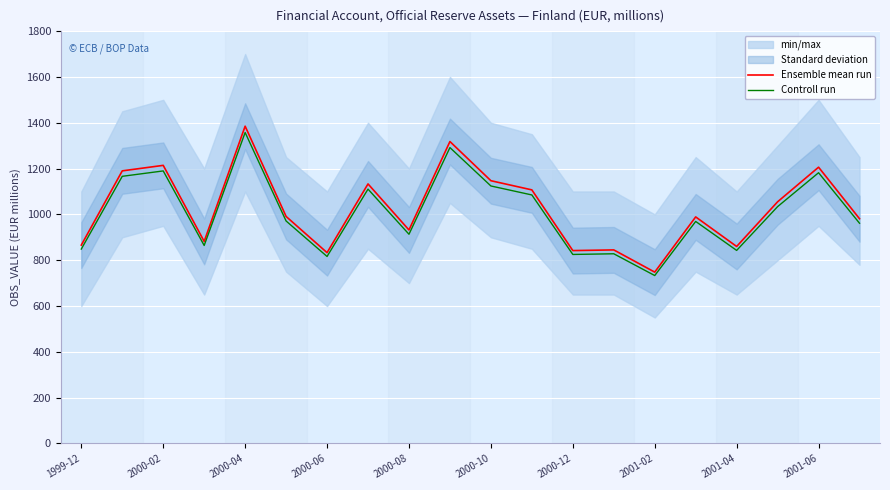

What is the approximate value of Controll run at 2001-02?

733.0